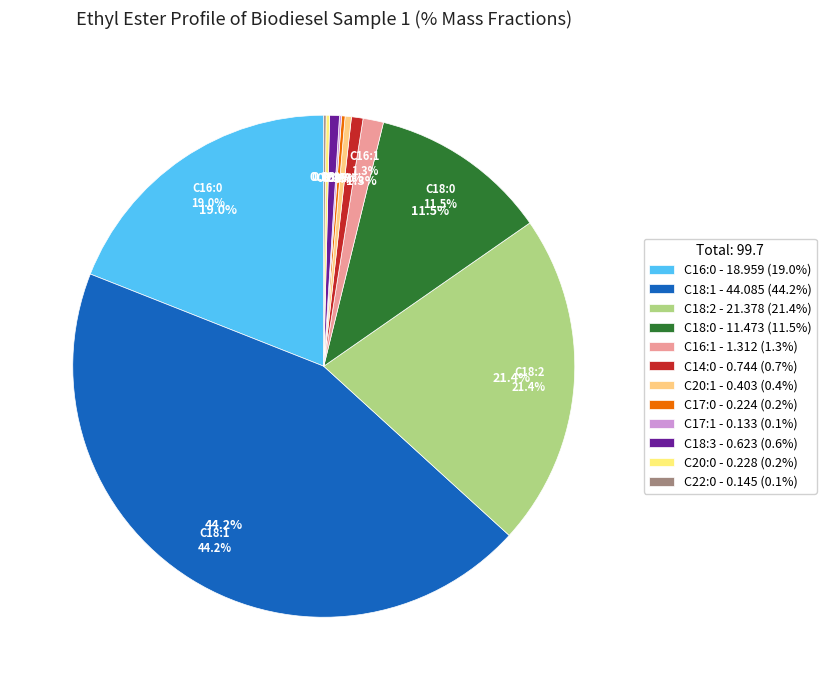

What percentage is NOT represented by C14:0?

99.3%